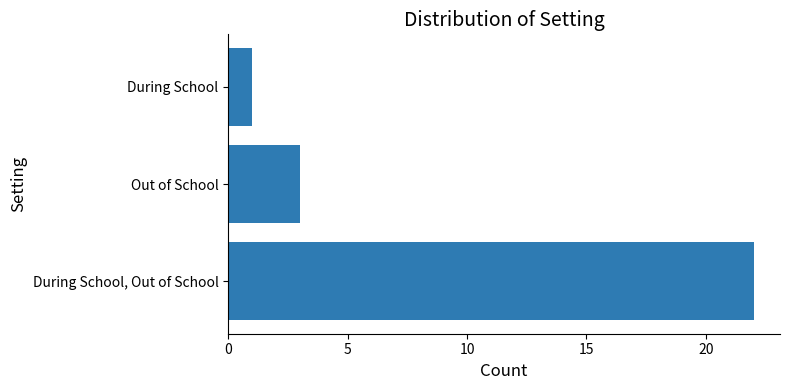

What is the ratio of the value at During School, Out of School to the value at During School?

22.0